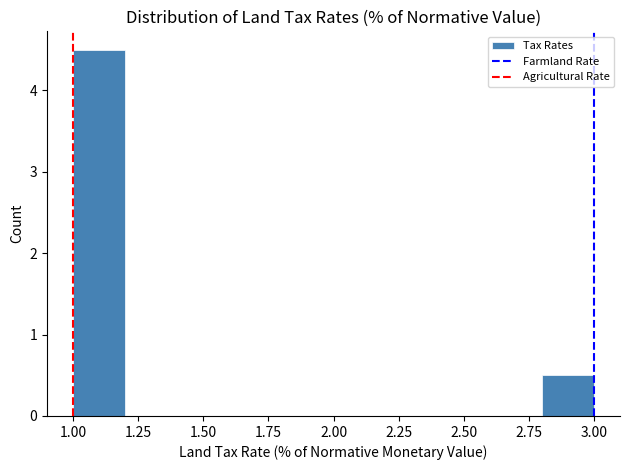

Reading left to right, transcribe this chart: for each bar, give the range it covers on the x-axis and its height. The values are not printed on the chart, so give them approximately, as read against the axis.

1.0 to 1.2: 4.5
1.2 to 1.4: 0
1.4 to 1.6: 0
1.6 to 1.8: 0
1.8 to 2.0: 0
2.0 to 2.2: 0
2.2 to 2.4: 0
2.4 to 2.6: 0
2.6 to 2.8: 0
2.8 to 3.0: 0.5